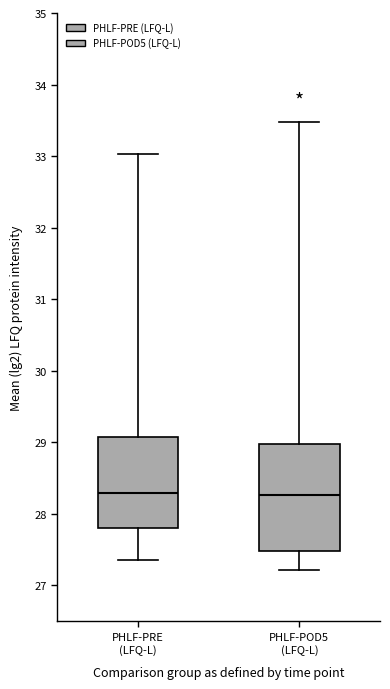

Reading left to right, read every box against the y-axis: the position of its median line, the range the box covers, and the ends of its whiskers. The values are not printed on the chart, so give them approximately, as read against the axis.

PHLF-PRE (LFQ-L): median 28.3, box 27.8 to 29.1, whiskers 27.4 to 33.0
PHLF-POD5 (LFQ-L): median 28.3, box 27.5 to 29.0, whiskers 27.2 to 33.5